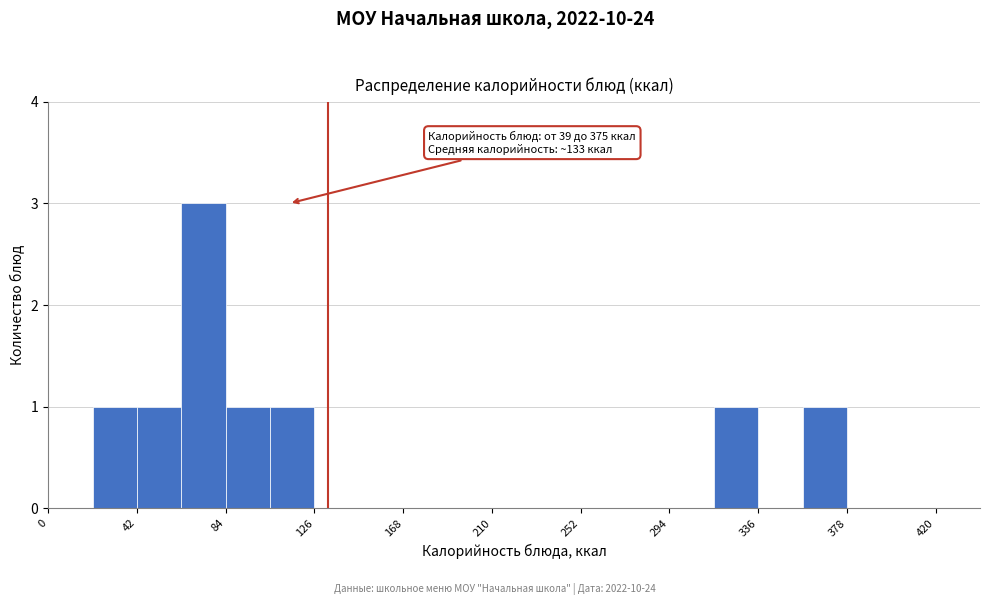

Which range on the x-axis has the tallest bar?

63 to 84